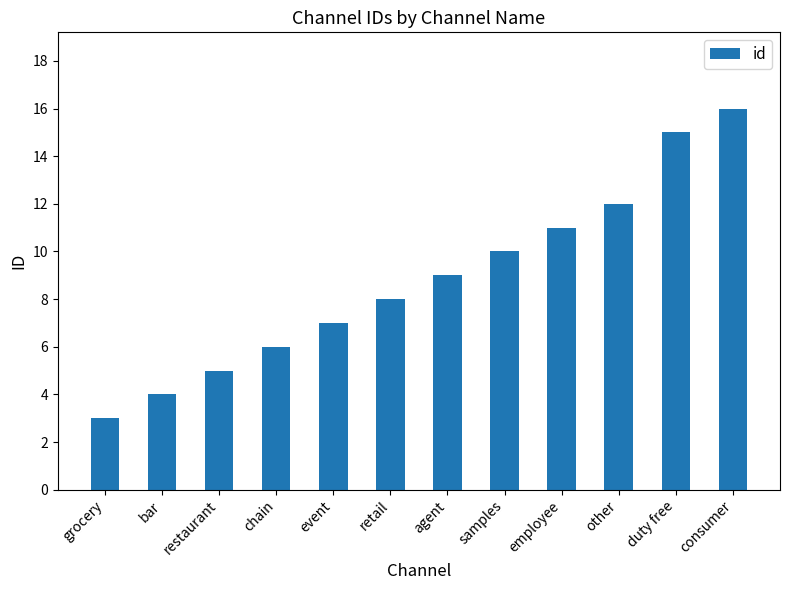

What is the change in value from grocery to agent?

+6